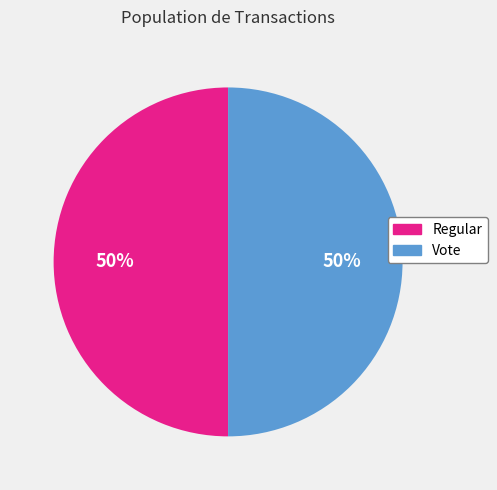

Is the sum of Regular and Vote greater than half?

Yes